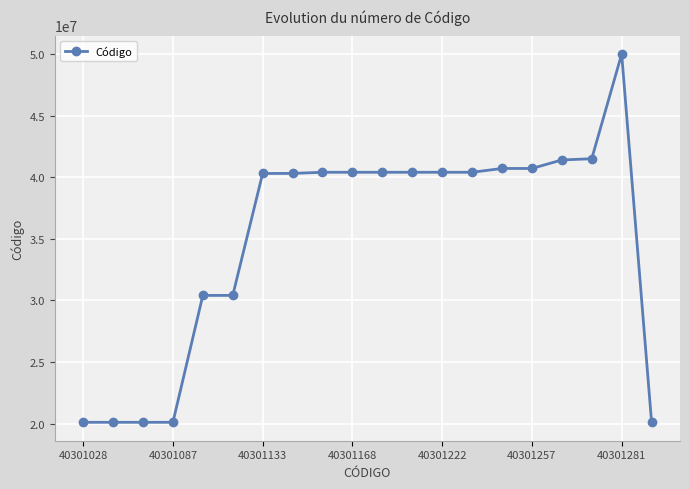

What is the value of the 17th point from the left?

41401743